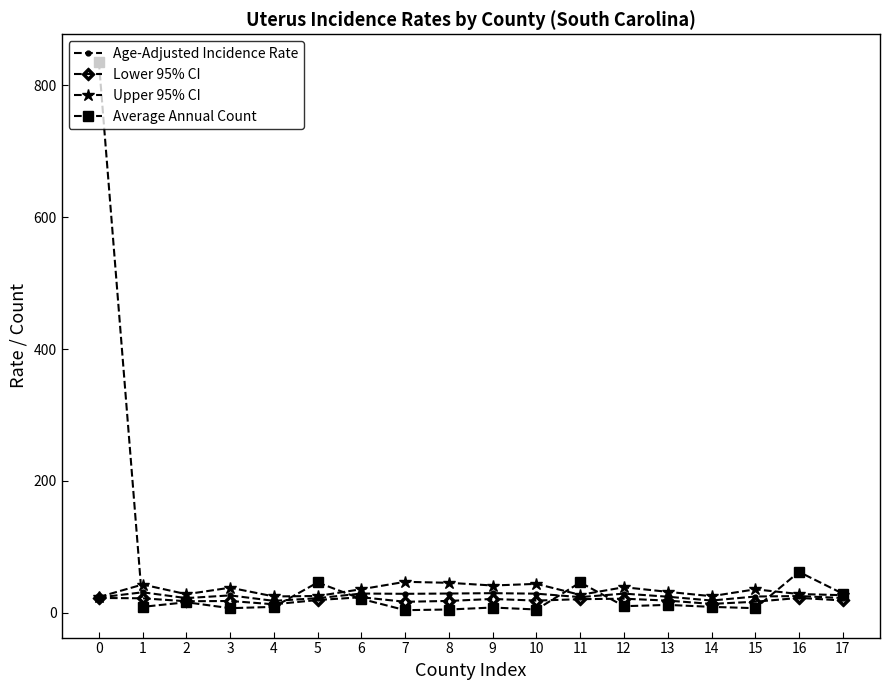

What value does the Average Annual Count series have at 12?

10.0